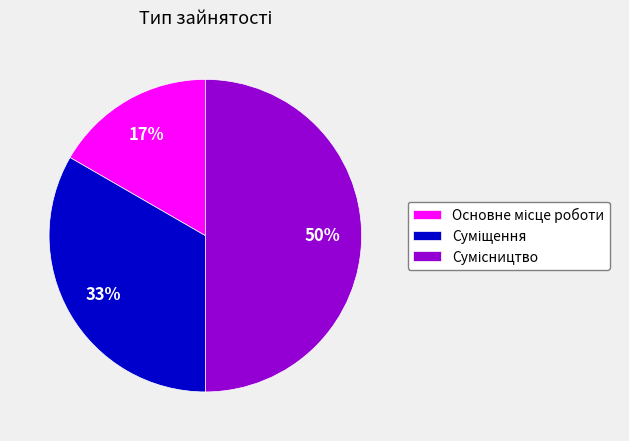

To the nearest percent, what is the average slice percentage?

33%